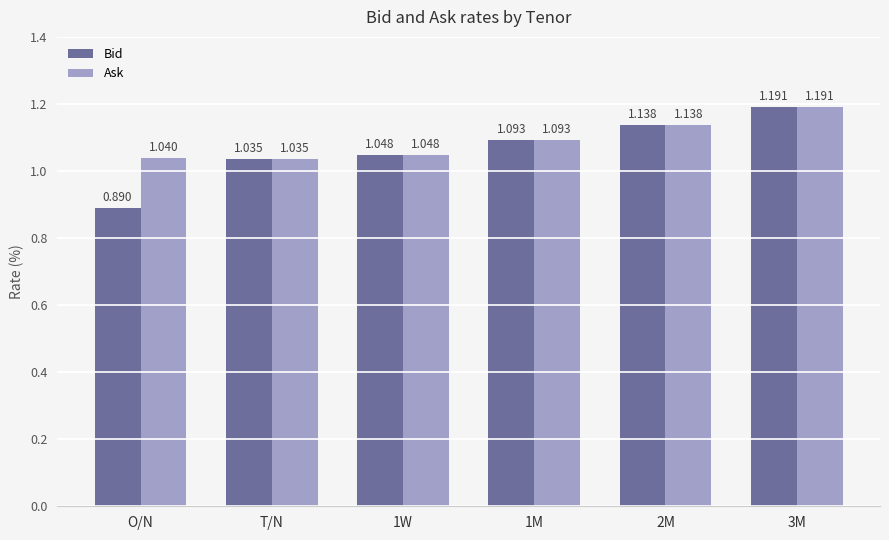

At which label does Bid first exceed 1?

T/N